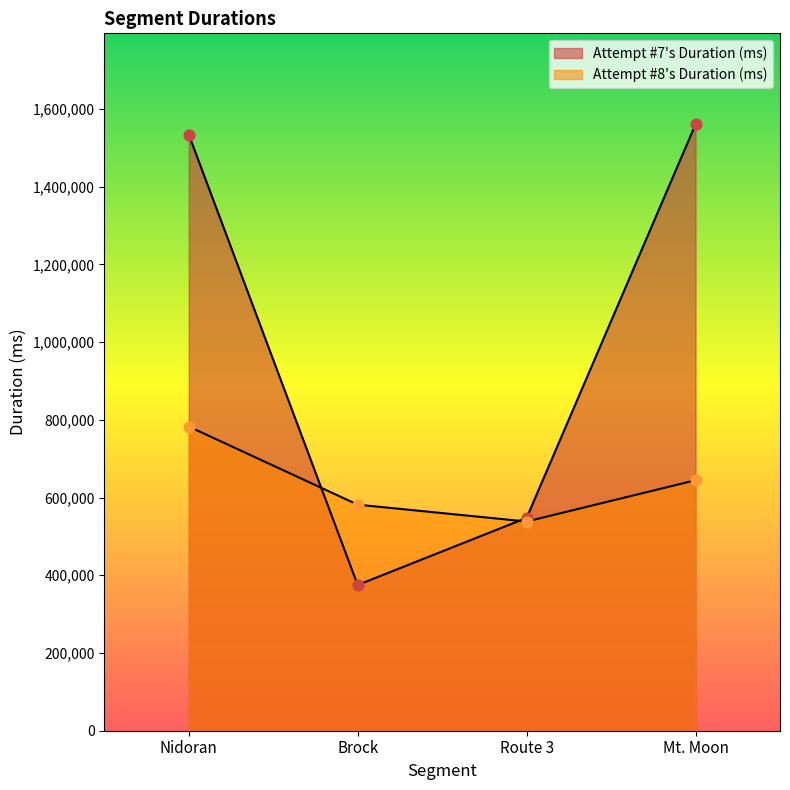

Is the value of Attempt #8's Duration (ms) at Nidoran greater than the value of Attempt #7's Duration (ms) at Mt. Moon?

No